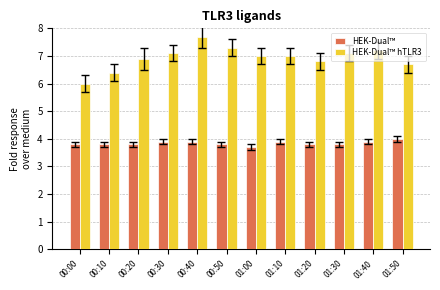

True or false: HEK-Dual™ hTLR3 has a value of 2.1 at 01:30.

False